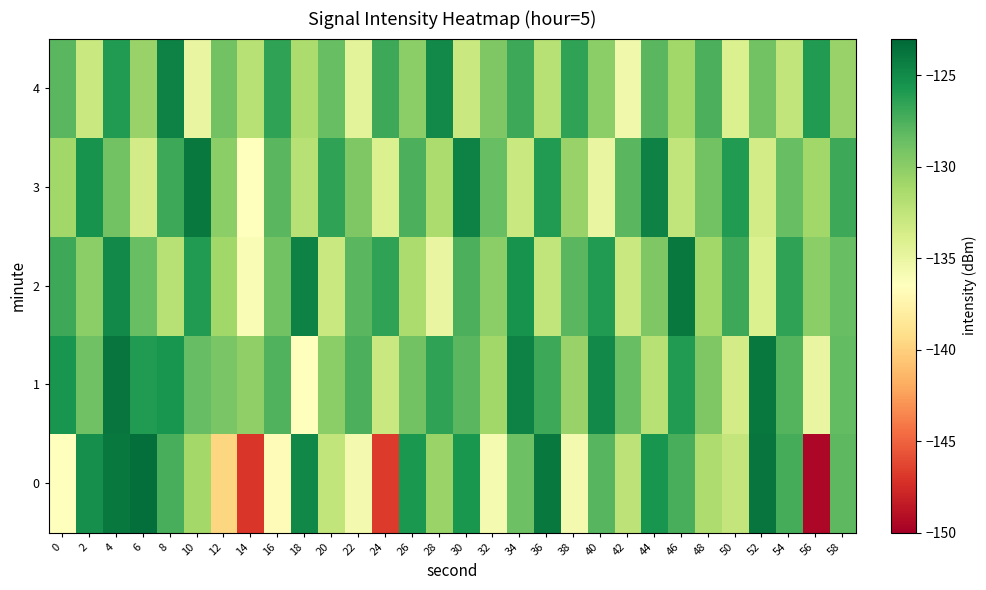

What is the total value across all series at 30?

-638.7